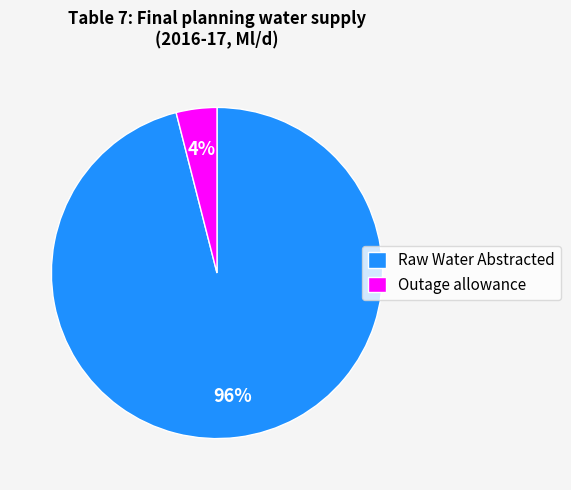

True or false: Outage allowance accounts for 4% of the total.

True